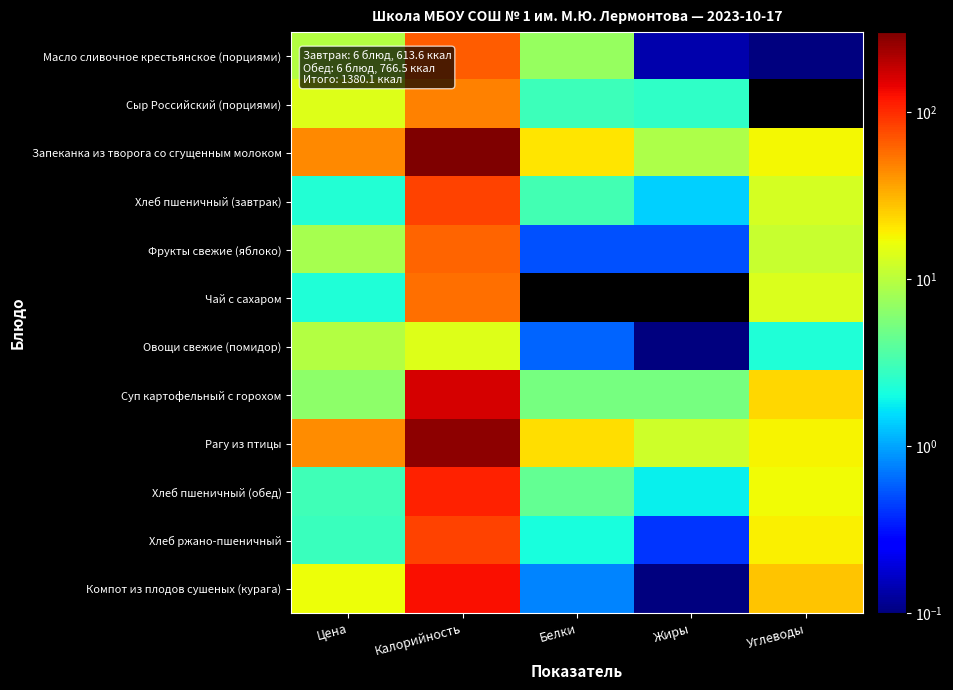

What is the difference between the Хлеб пшеничный (завтрак) values at Цена and Калорийность?

79.9